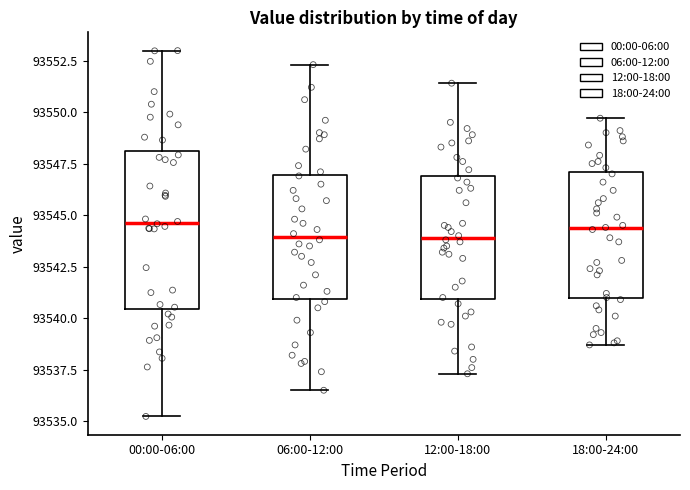

Reading left to right, transcribe this box plot: for each box, give where its median line is, the range the box spans, and where its two whiskers end, as read against the y-axis. The values are not printed on the chart, so give them approximately, as read against the axis.

00:00-06:00: median 93544.5, box 93540.5 to 93548.0, whiskers 93535.0 to 93553.0
06:00-12:00: median 93544.0, box 93541.0 to 93547.0, whiskers 93536.5 to 93552.5
12:00-18:00: median 93544.0, box 93541.0 to 93547.0, whiskers 93537.5 to 93551.5
18:00-24:00: median 93544.5, box 93541.0 to 93547.0, whiskers 93538.5 to 93549.5